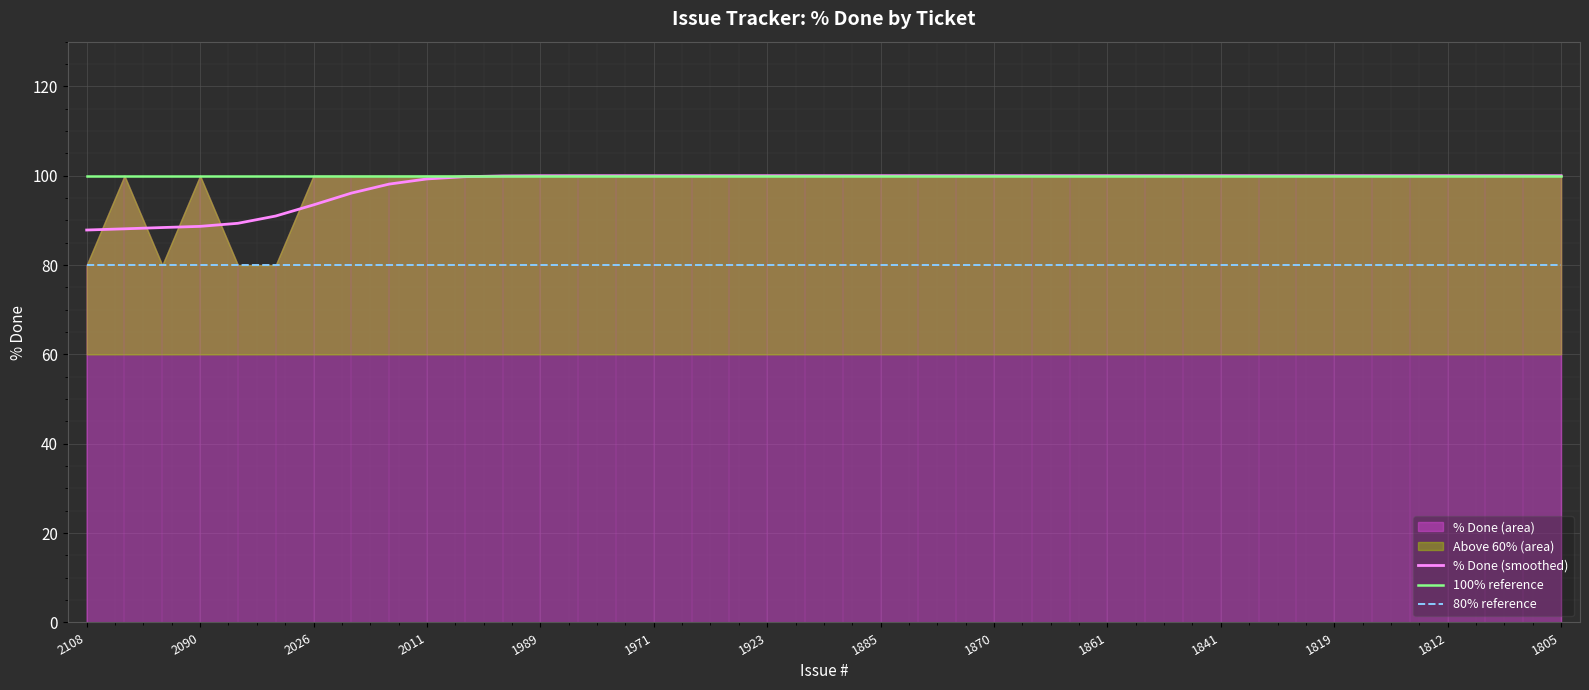

At which category does the chart reach its minimum across all series?

2108